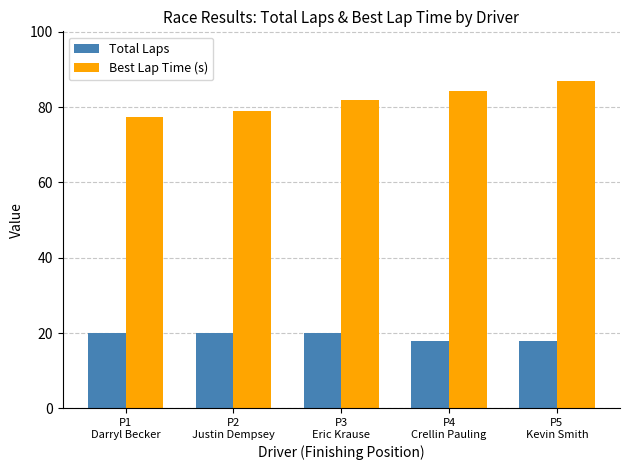

What position from the left is P5
Kevin Smith?

5